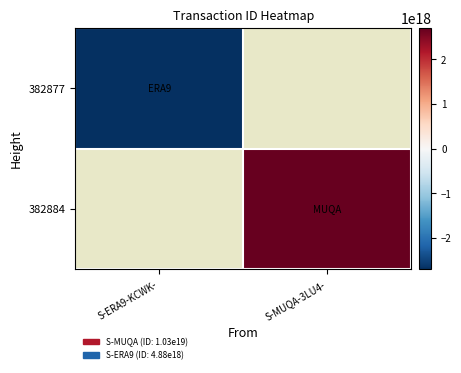

Which label corresponds to the smallest value in the chart?

S-ERA9-KCWK-